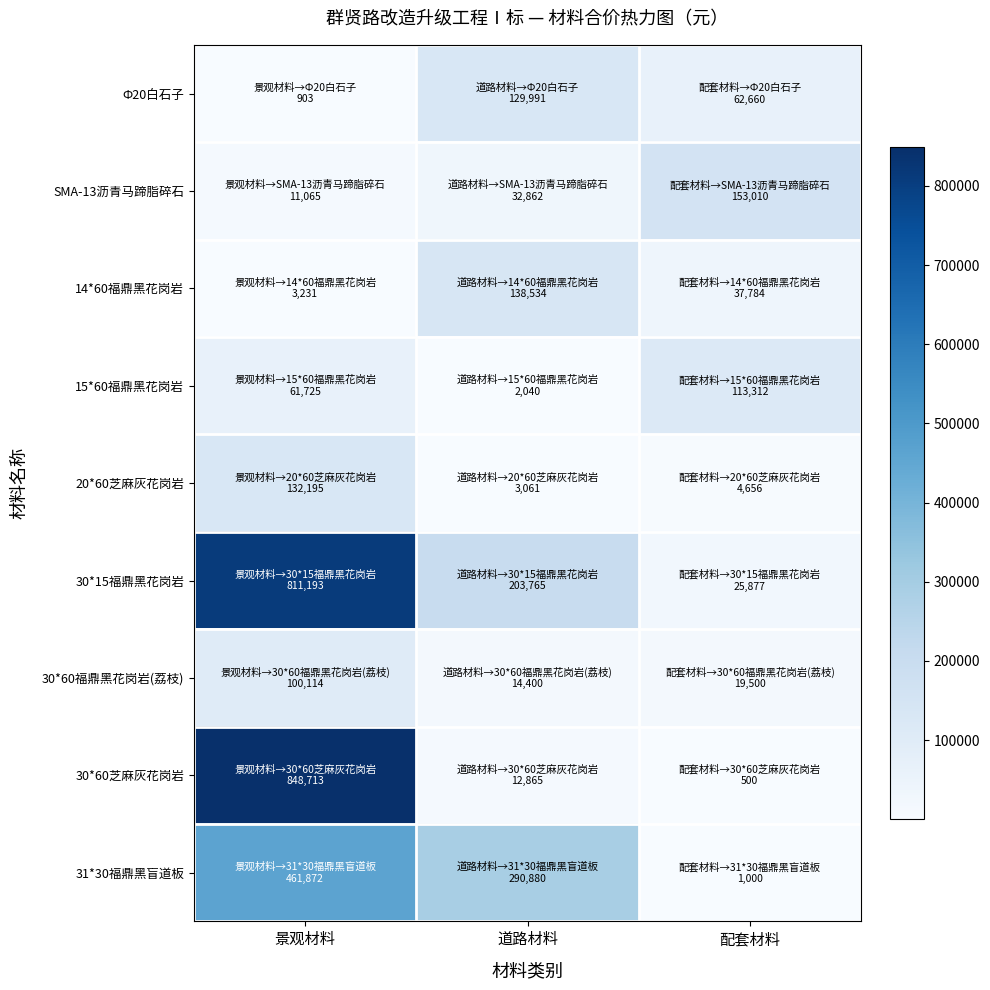

Which series has the largest total across all categories?

30*15福鼎黑花岗岩